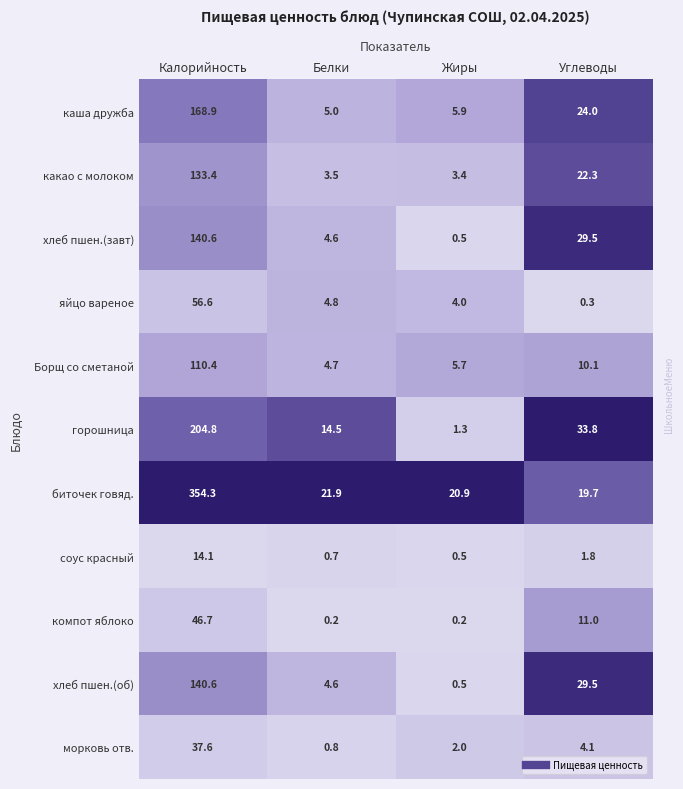

The Борщ со сметаной series shows 10.1 at Углеводы. True or false?

True